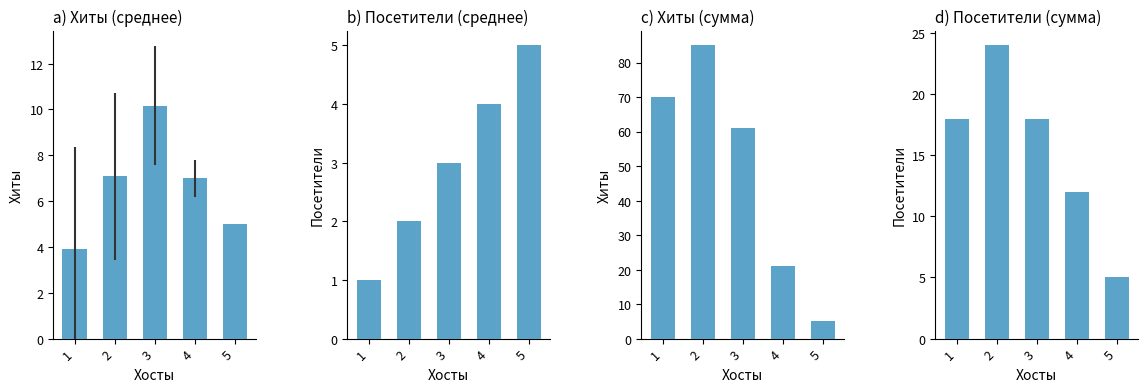

Reading left to right, transcribe all the data shown in this chart.

Хиты: 70	85	61	21	5
Посетители: 18	24	18	12	5